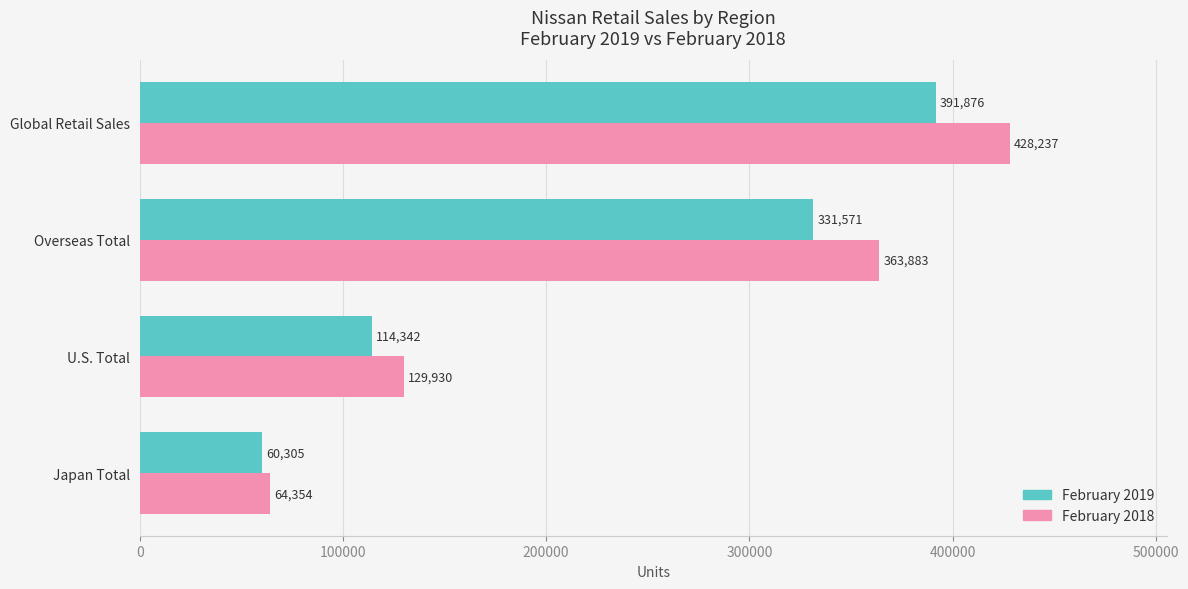

Rank the series by their maximum value, from lowest to highest.

February 2019, February 2018